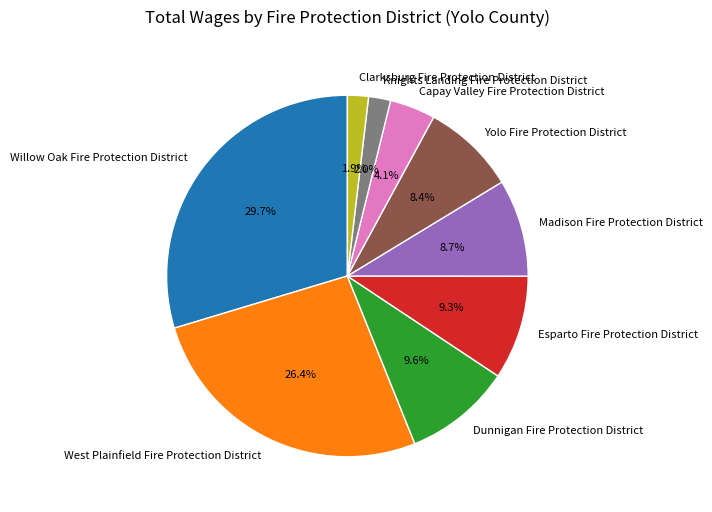

Combined, do Willow Oak Fire Protection District and Dunnigan Fire Protection District account for over 50%?

No